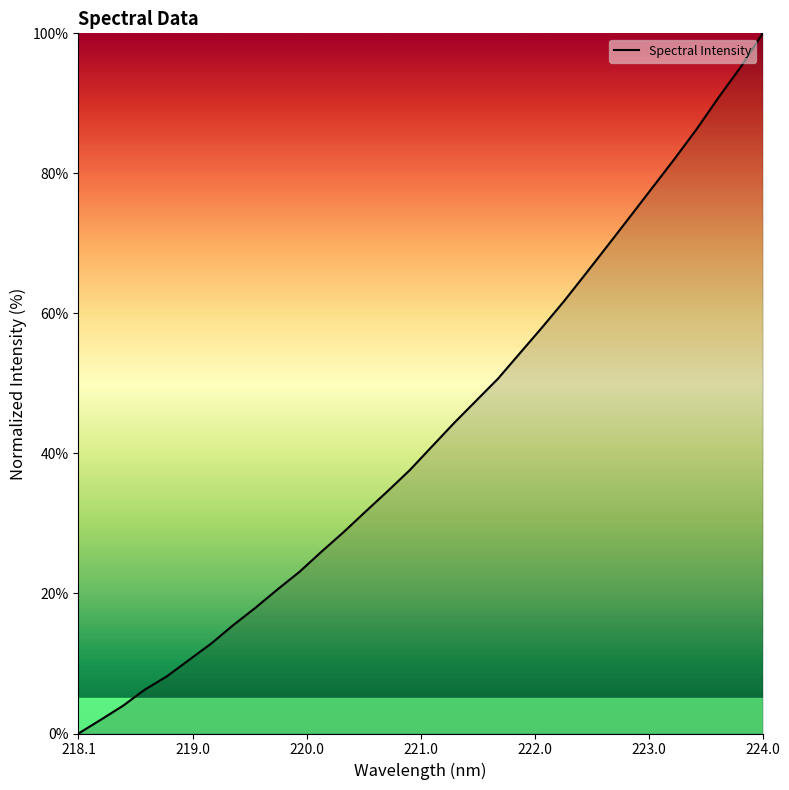

What is the greatest value displayed?

100.0